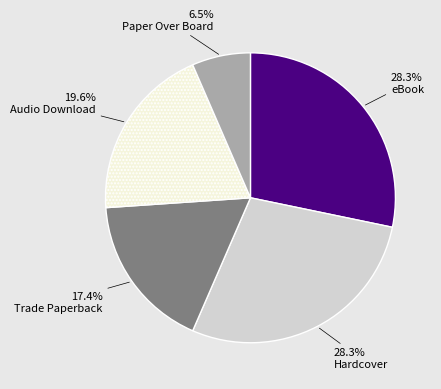

To the nearest percent, what is the difference between the largest and smallest slice percentages?

22%